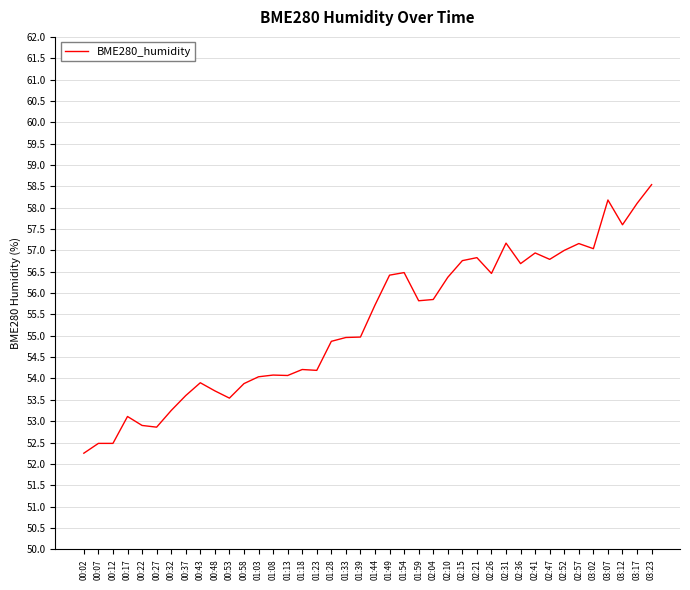

The value at 02:36 is 23.0. True or false?

False